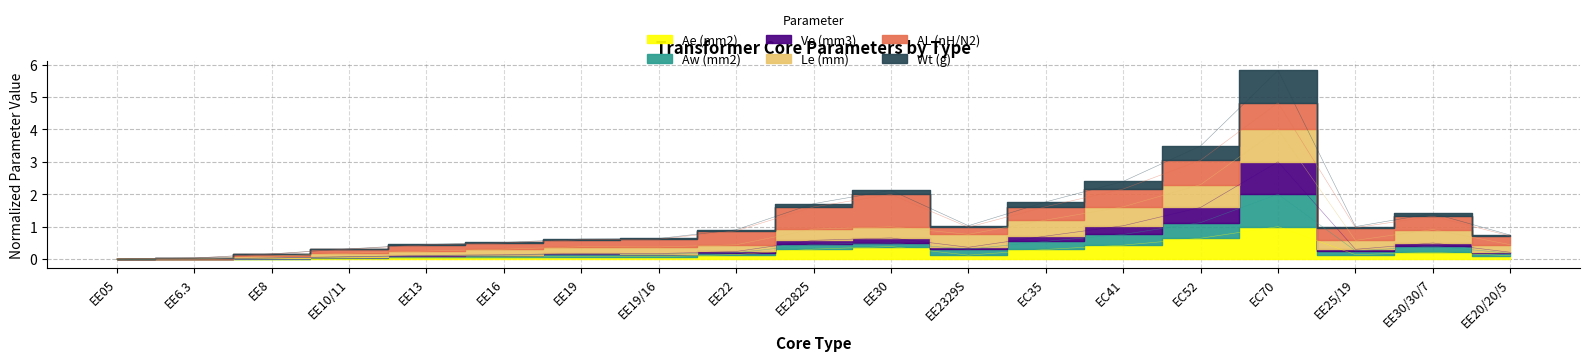

True or false: Aw (mm2) and Ae (mm2) cross at least once.

False